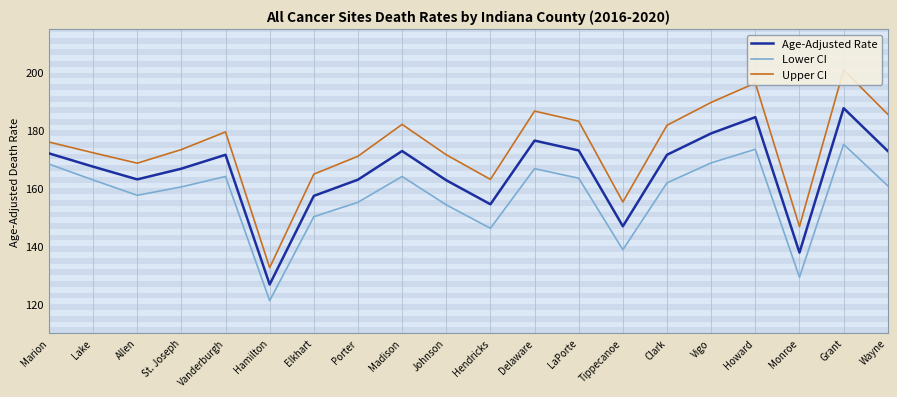

What is the spread (max minus min) of values at Monroe?

17.5